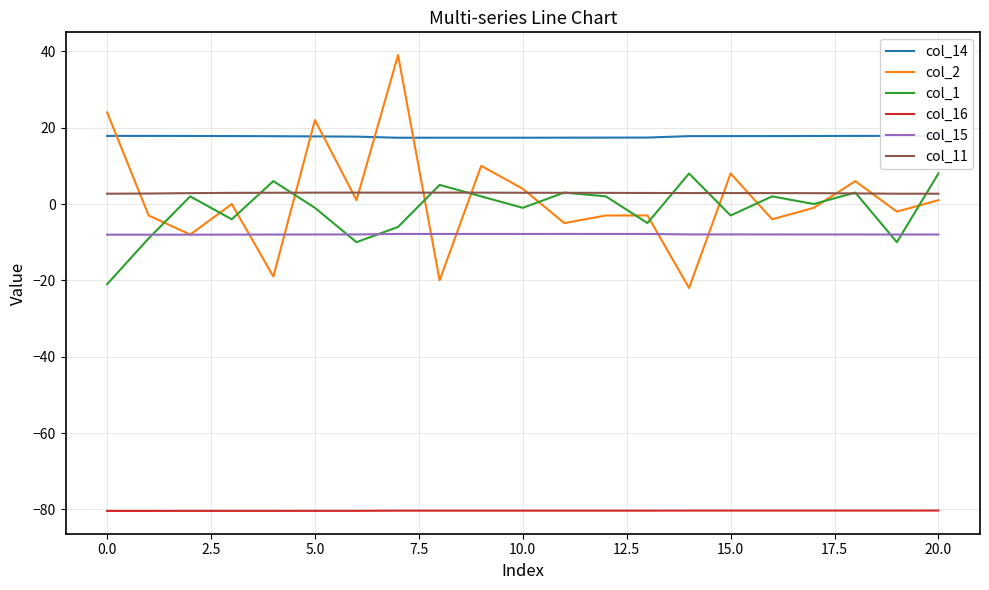

What is the difference between the second highest and minimum values in the col_14 series?

0.5